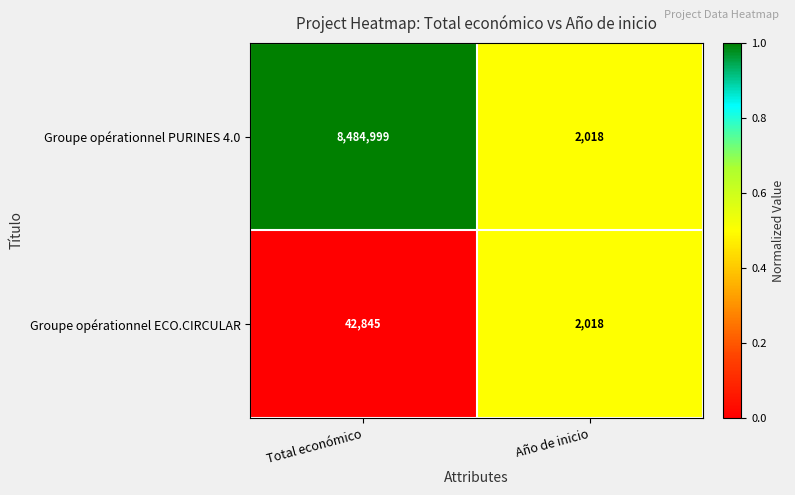

List the series in order of their overall mean, highest first.

Groupe opérationnel PURINES 4.0, Groupe opérationnel ECO.CIRCULAR